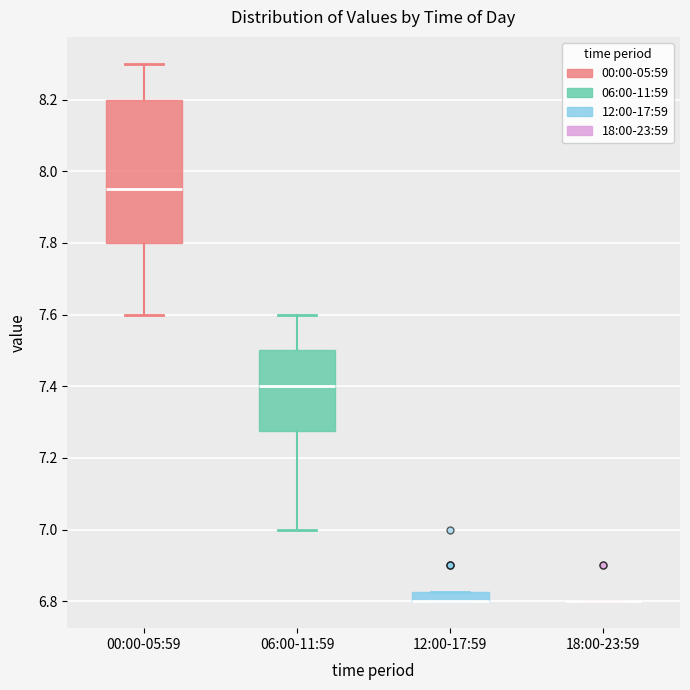

Where does the median line of the box for 06:00-11:59 sit on the y-axis? The values are not printed on the chart, so give them approximately, as read against the axis.

7.40